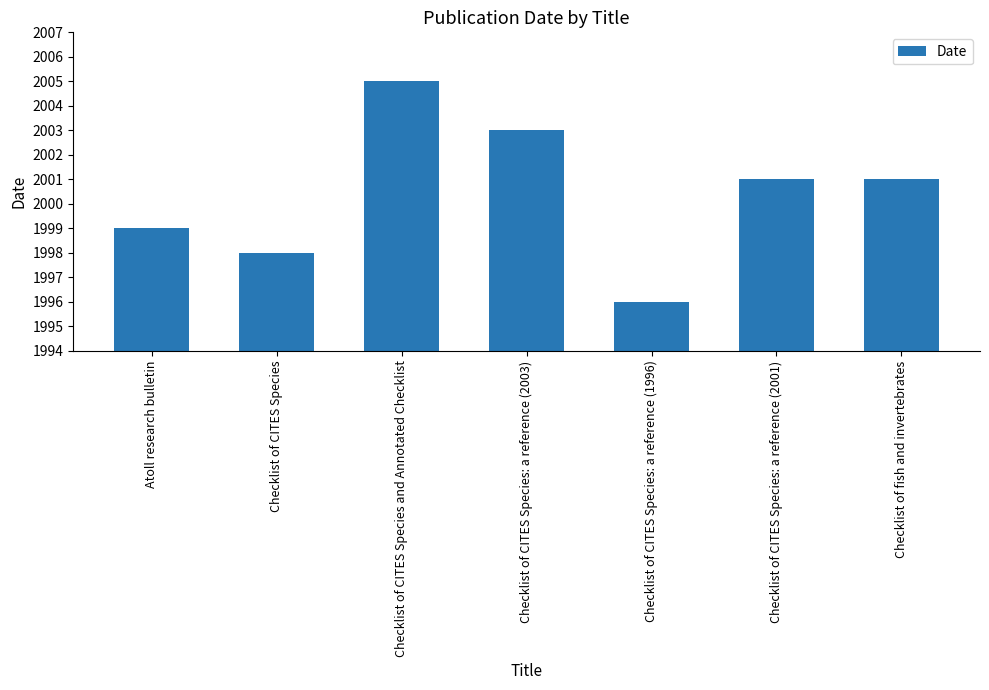

Count the number of data series in this chart.

1